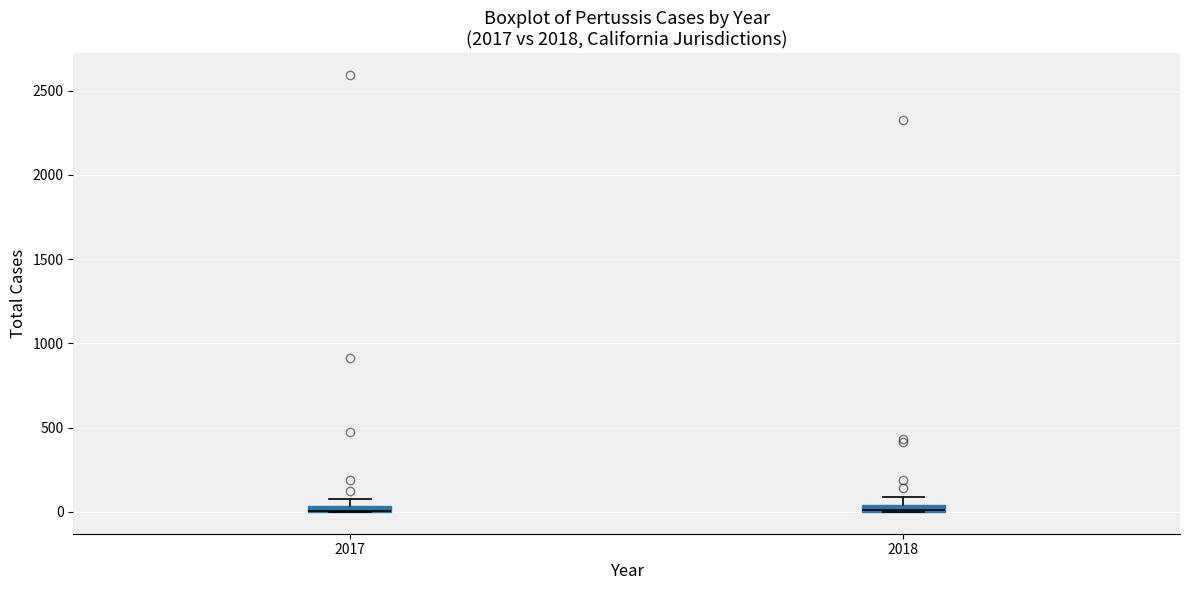

Where is the lower edge of the box at x = 2018 on the y-axis? The values are not printed on the chart, so give them approximately, as read against the axis.

0